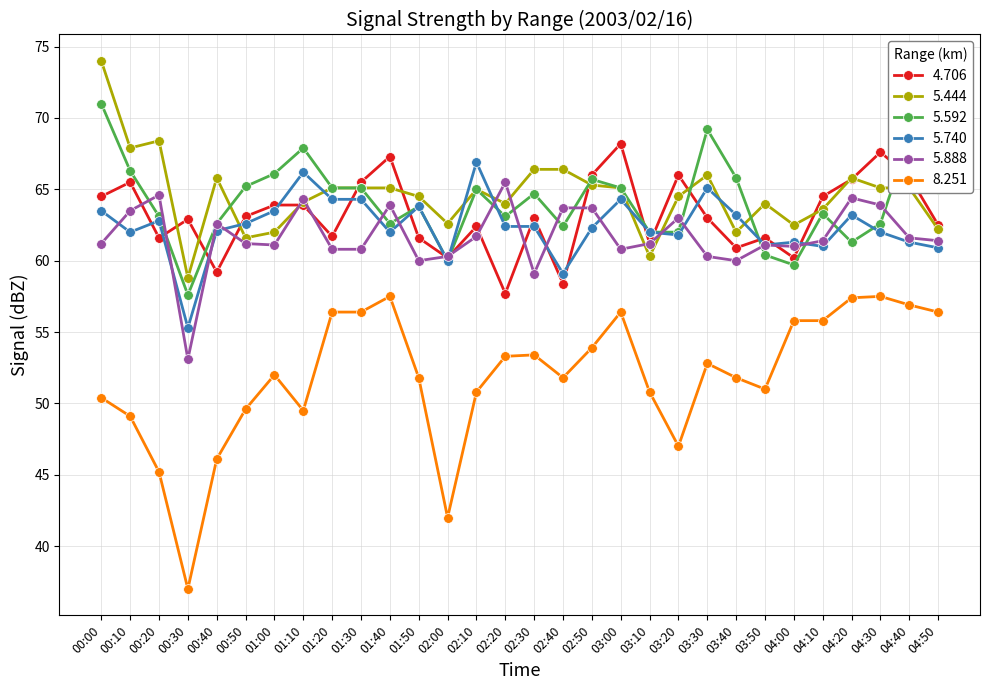

True or false: 5.888 and 8.251 intersect in this chart.

False